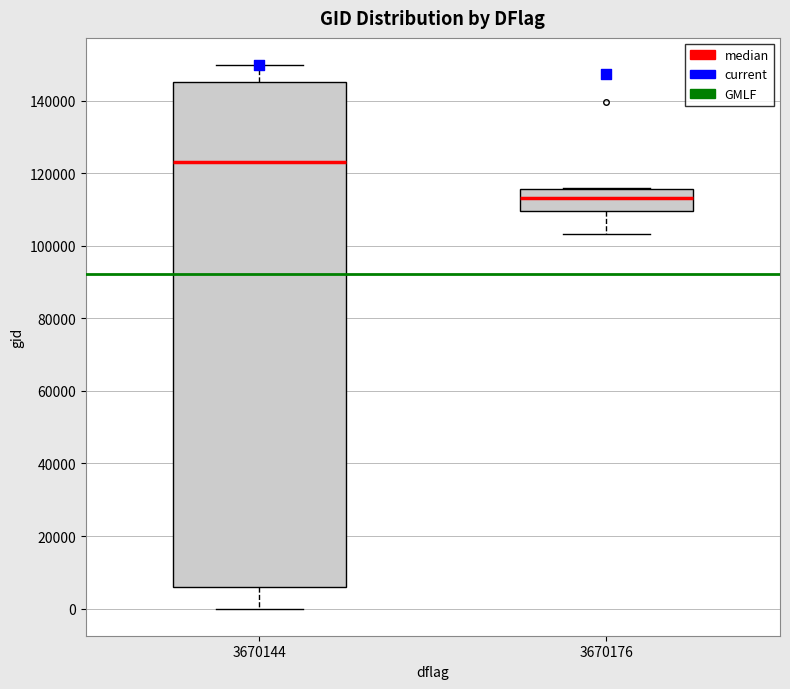

Comparing the boxes themselves (not the whiskers), which one is the tallest?

3670144